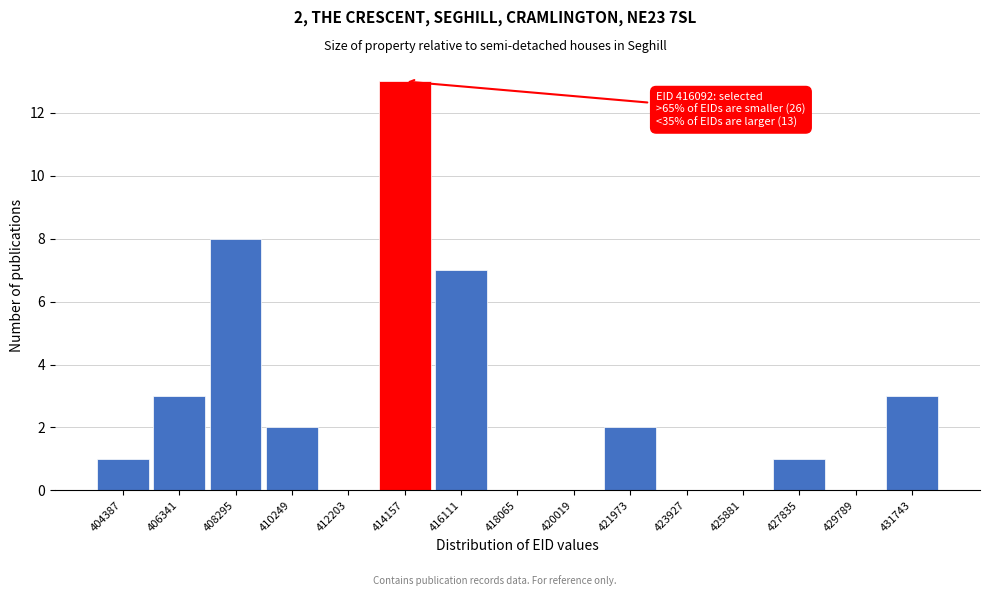

Reading left to right, extract all data points from this chart.

404387=1	406341=3	408295=8	410249=2	412203=0	414157=13	416111=7	418065=0	420019=0	421973=2	423927=0	425881=0	427835=1	429789=0	431743=3